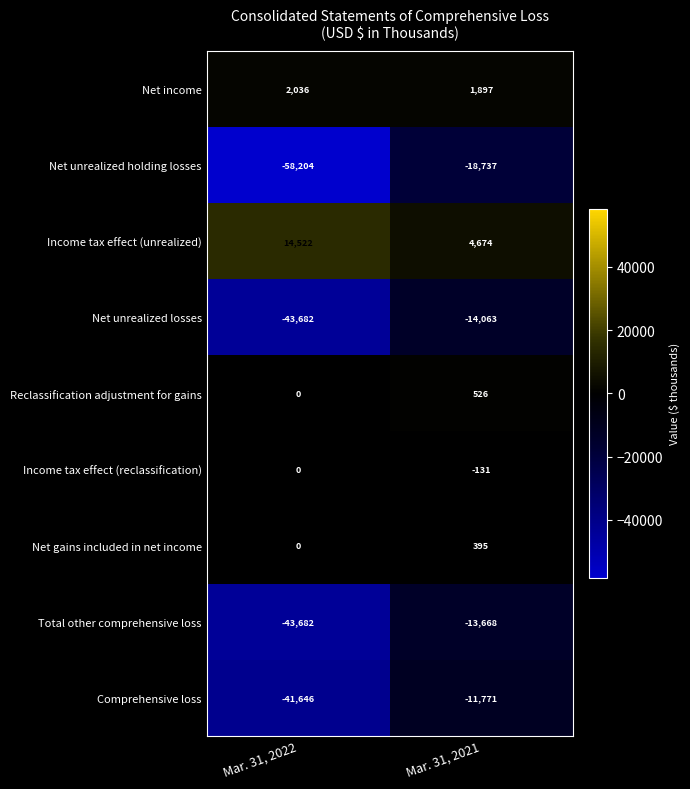

List the series in order of their peak value, highest first.

Income tax effect (unrealized), Net income, Reclassification adjustment for gains, Net gains included in net income, Income tax effect (reclassification), Comprehensive loss, Total other comprehensive loss, Net unrealized losses, Net unrealized holding losses